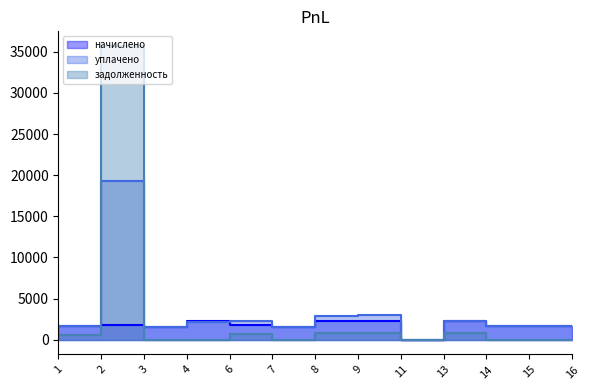

True or false: уплачено has a value of 0.0 at 11.

True